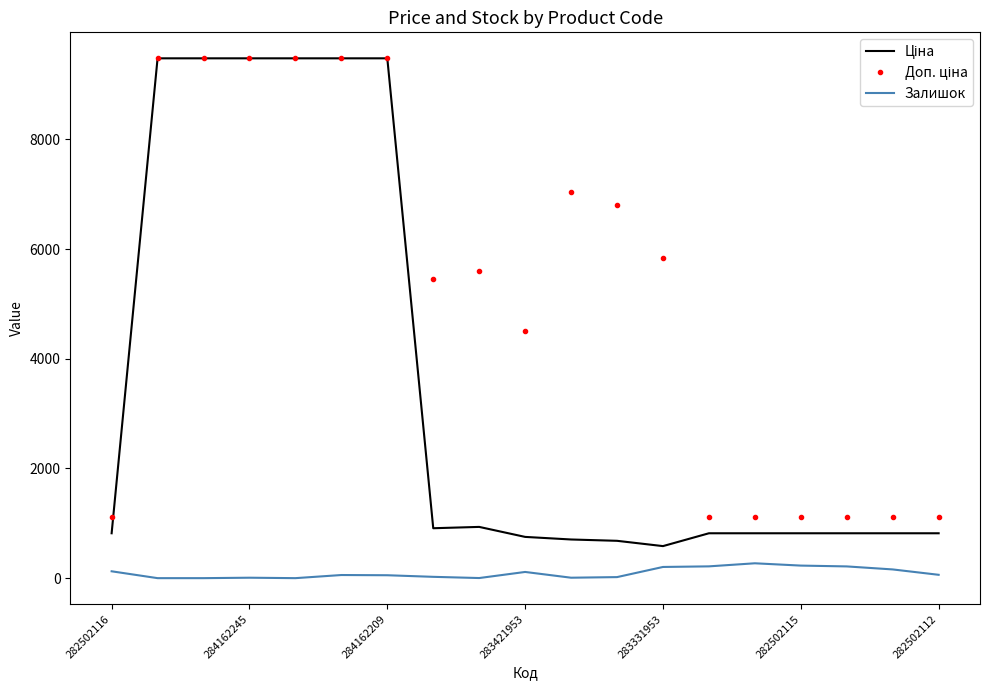

What is the highest value of the Залишок series?

271.0